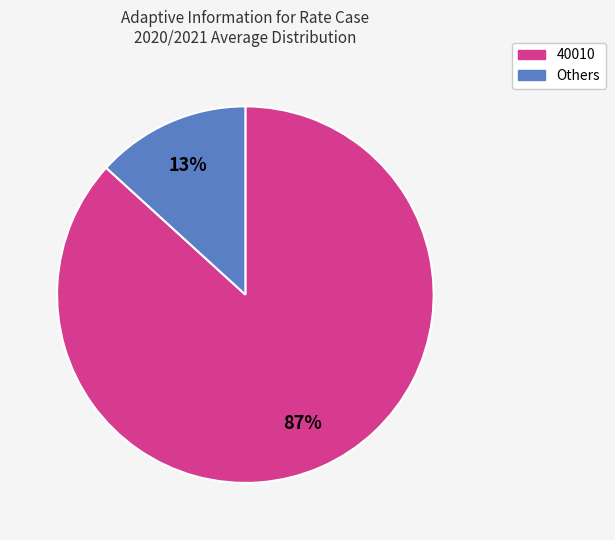

To the nearest percent, what is the difference between the largest and smallest slice percentages?

74%